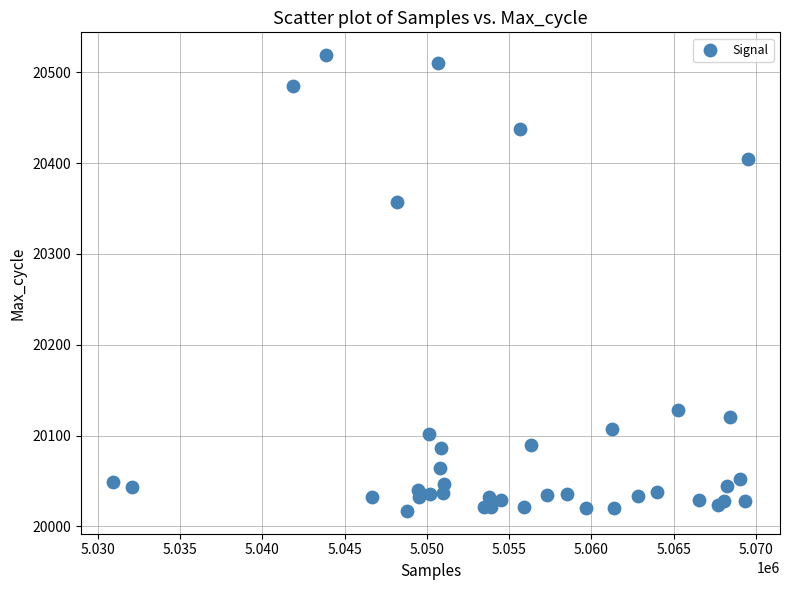

What Y value in the scatter plot is closest to 20268?

20357